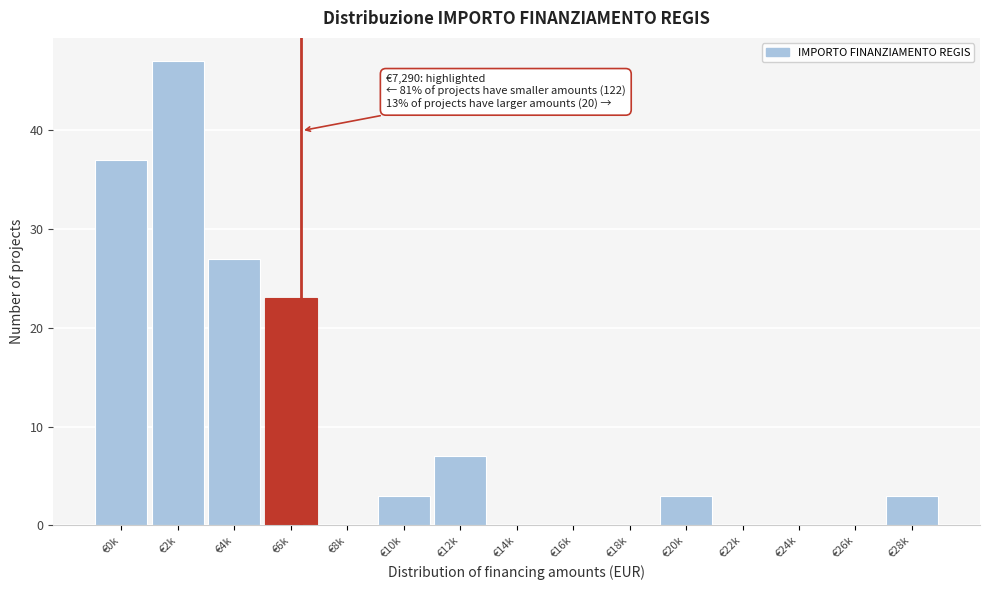

Reading left to right, extract all data points from this chart.

€0k=37	€2k=47	€4k=27	€6k=23	€8k=0	€10k=3	€12k=7	€14k=0	€16k=0	€18k=0	€20k=3	€22k=0	€24k=0	€26k=0	€28k=3